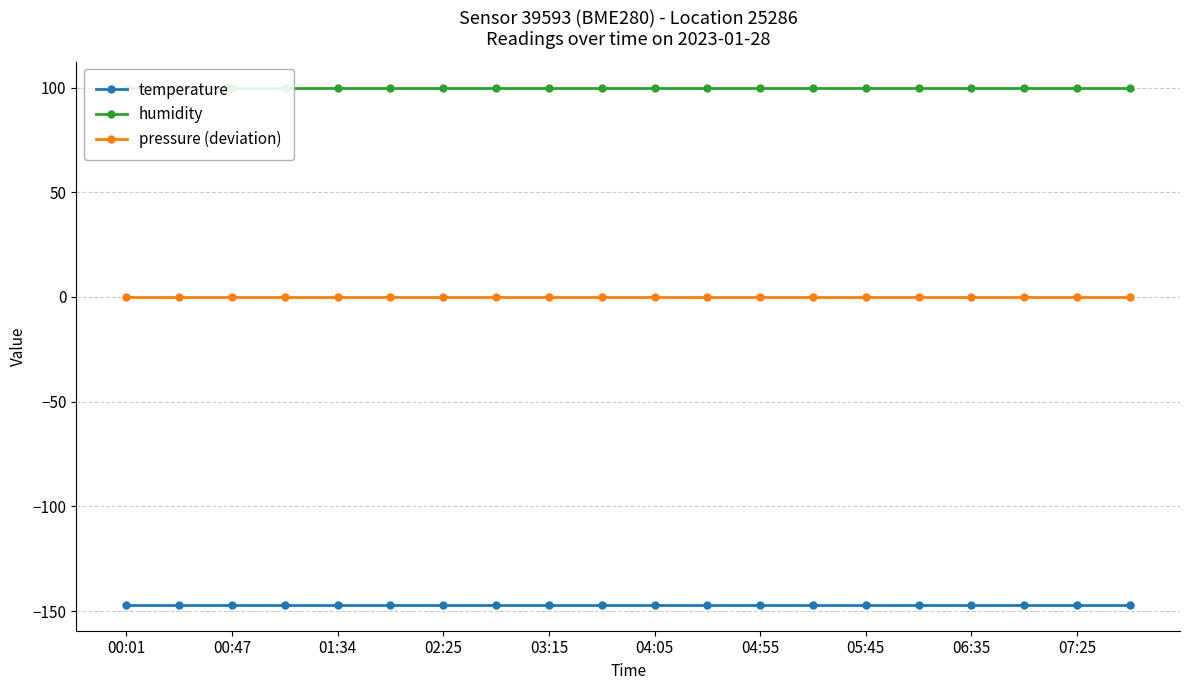

What is the maximum value shown in the chart?

100